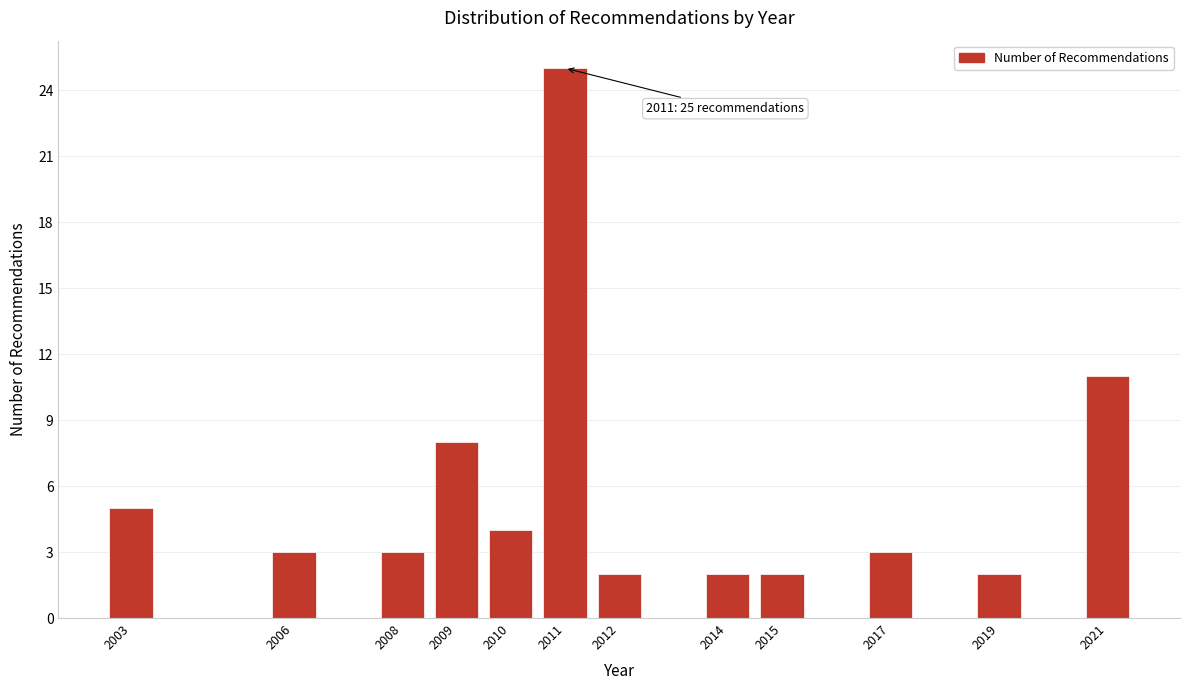

Reading left to right, transcribe all the data shown in this chart.

5	3	3	8	4	25	2	2	2	3	2	11